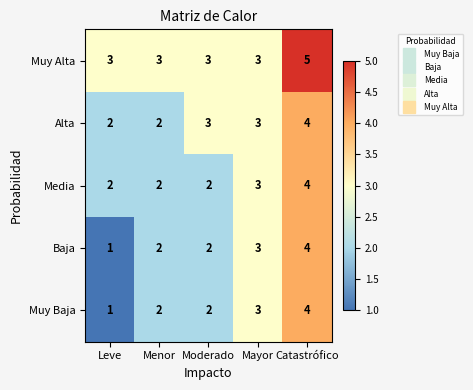

What is the sum of all Muy Alta values?

17